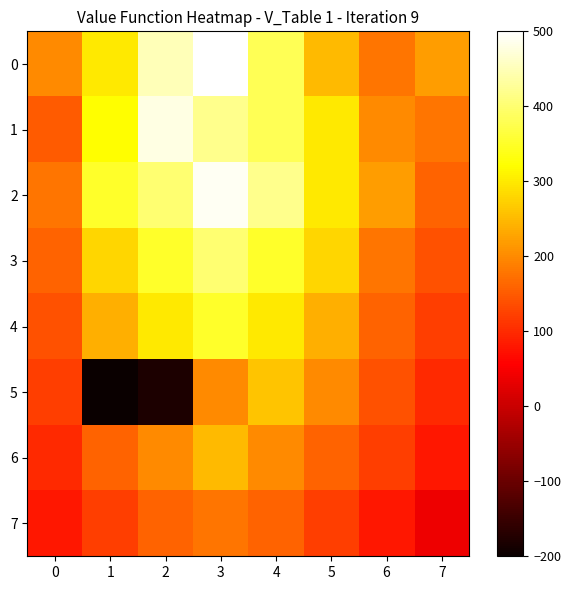

Which series has the largest total across all categories?

2